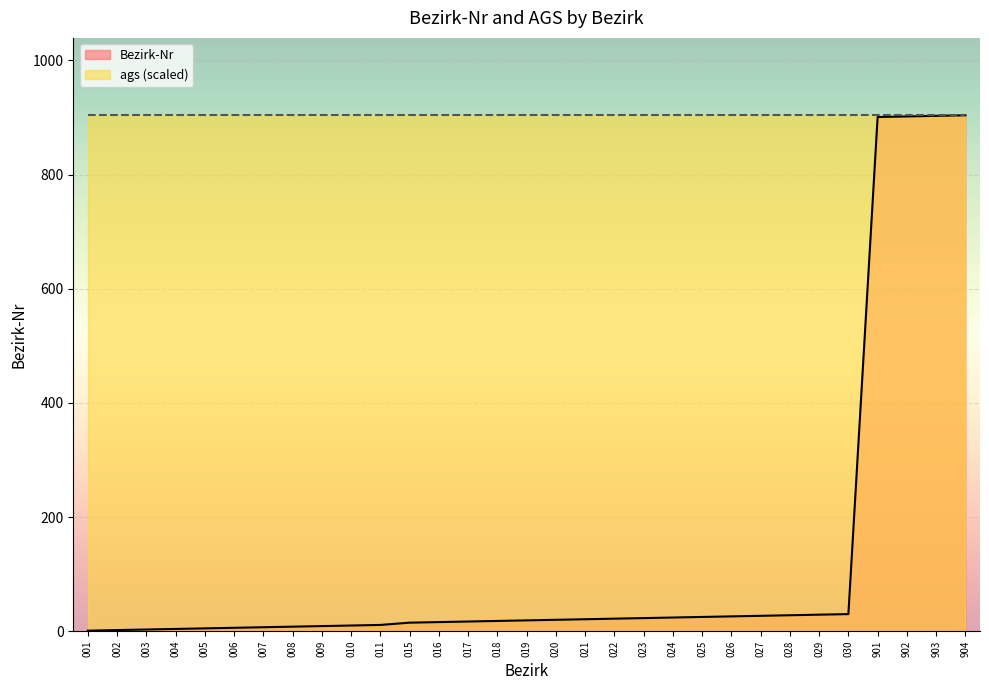

List the labels in order of value, largest first.

904, 903, 902, 901, 030, 029, 028, 027, 026, 025, 024, 023, 022, 021, 020, 019, 018, 017, 016, 015, 011, 010, 009, 008, 007, 006, 005, 004, 003, 002, 001